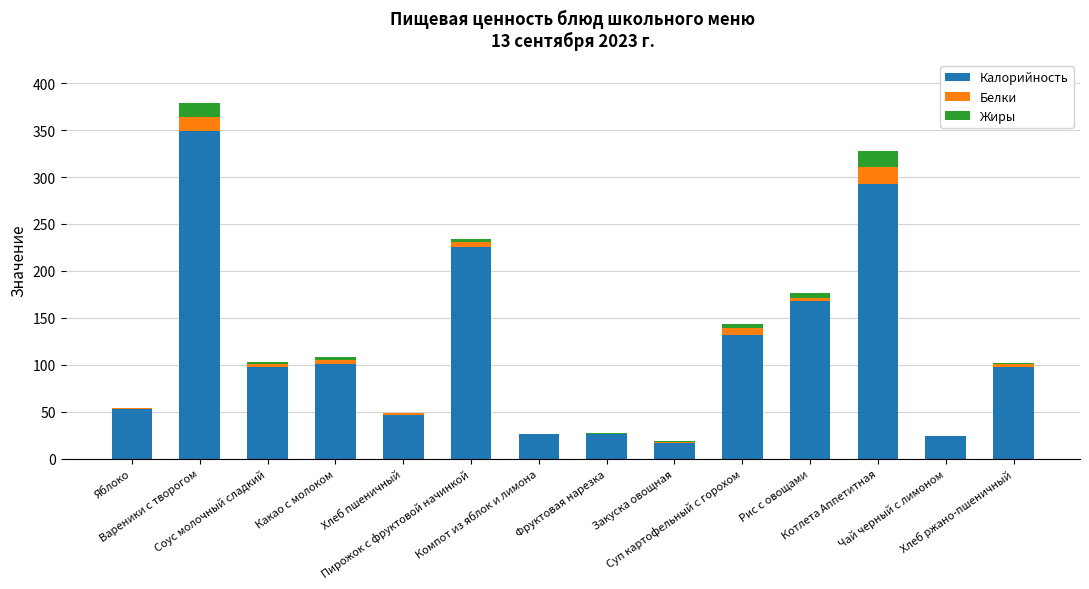

What are all the series names shown in the legend?

Калорийность, Белки, Жиры